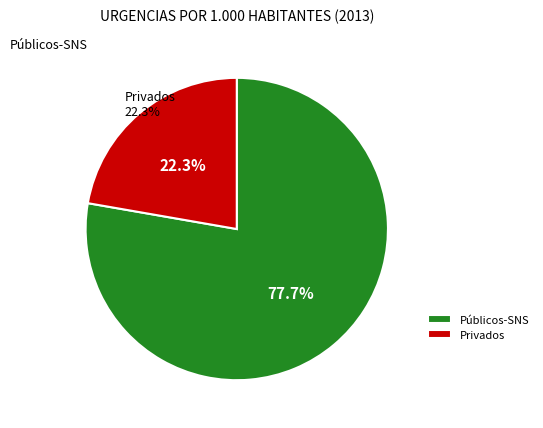

Does any single category account for the majority?

Yes